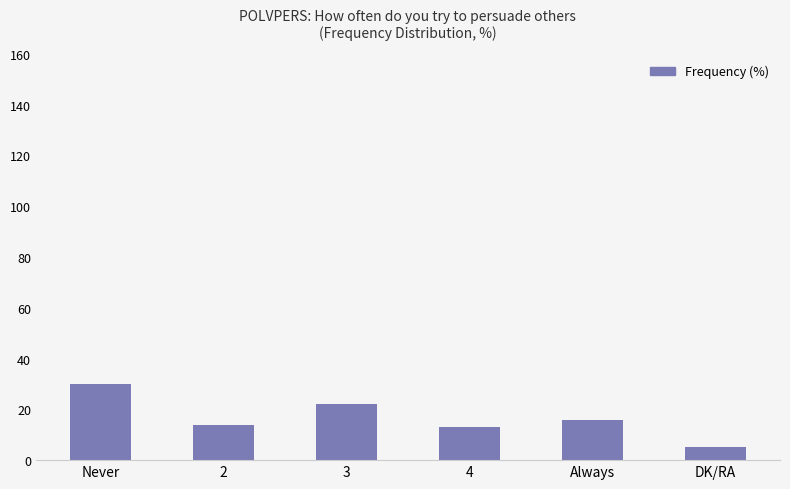

What is the maximum value shown in the chart?

30